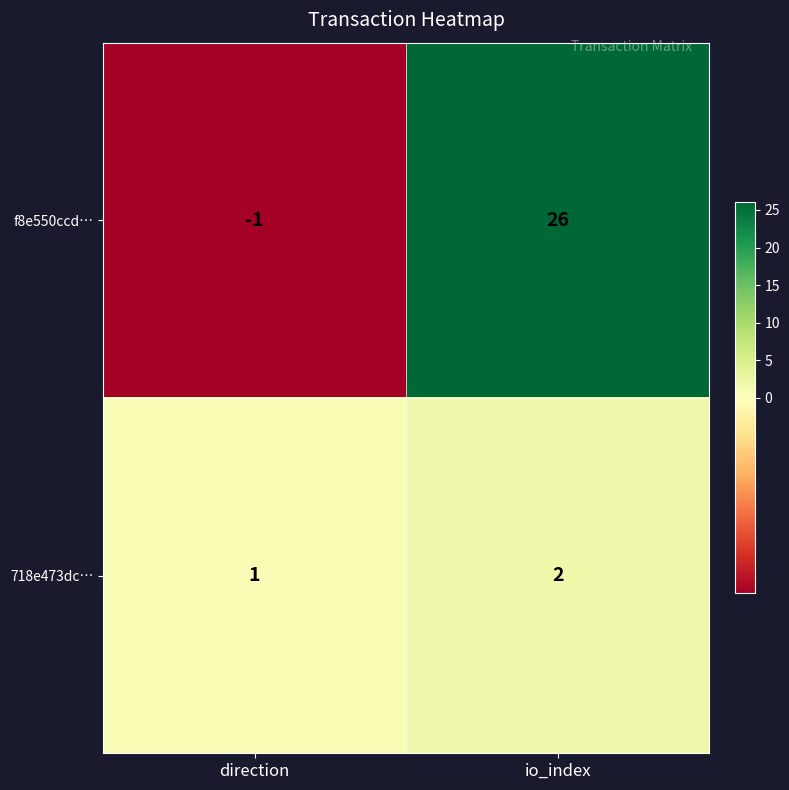

The f8e550ccd… series shows 15 at io_index. True or false?

False